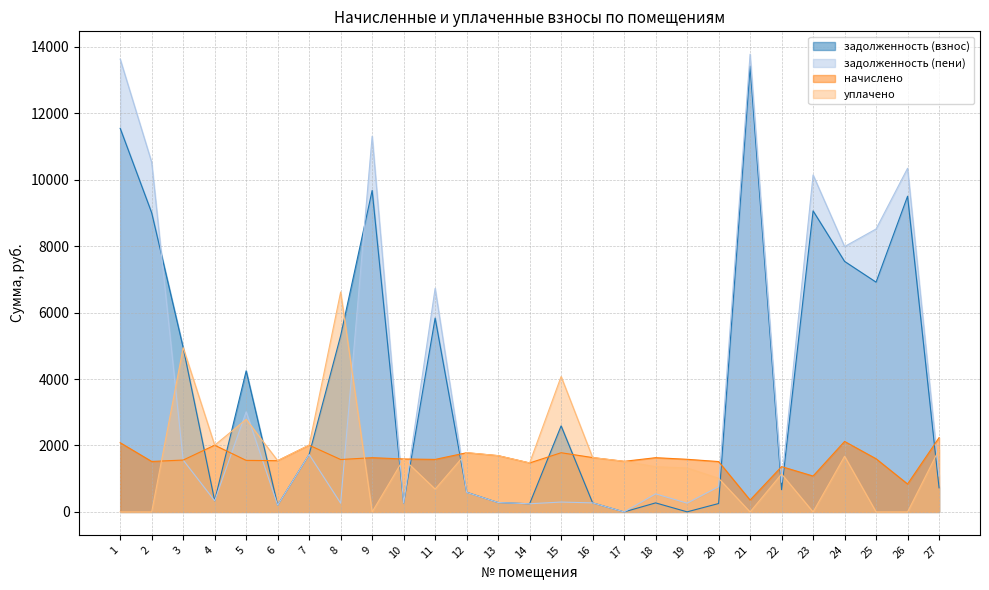

Reading left to right, what are all the values shown in this chart?

задолженность (взнос): 11547.6	9004.8	4945.3	334.8	4247.8	204.2	1730.0	5305.5	9676.8	265.4	5835.6	591.9	282.4	245.7	2591.0	273.1	0.4	272.2	2.5	252.7	13420.8	670.0	9062.4	7542.0	6916.8	9504.0	724.8
задолженность (пени): 13630.9	10524.4	1561.7	334.8	3012.8	202.4	1728.8	263.0	11309.8	265.7	6729.7	587.9	282.4	245.7	297.0	272.6	0.0	544.5	263.9	758.0	13778.2	893.1	10142.9	7988.2	8517.4	10344.8	1082.4
начислено: 2083.3	1519.6	1561.7	2008.8	1552.0	1542.2	2008.8	1577.9	1633.0	1594.1	1581.1	1782.0	1694.5	1474.2	1782.0	1636.2	1522.8	1633.0	1584.4	1516.3	357.4	1364.0	1080.5	2122.2	1600.6	840.8	2235.6
уплачено: 0.0	0.0	4945.3	2008.8	2787.0	1544.0	2010.0	6620.4	0.0	1593.8	687.0	1786.0	1694.5	1474.2	4076.0	1636.6	1524.0	1360.6	1323.0	1011.0	0.0	1141.0	0.0	1676.0	0.0	0.0	1878.0